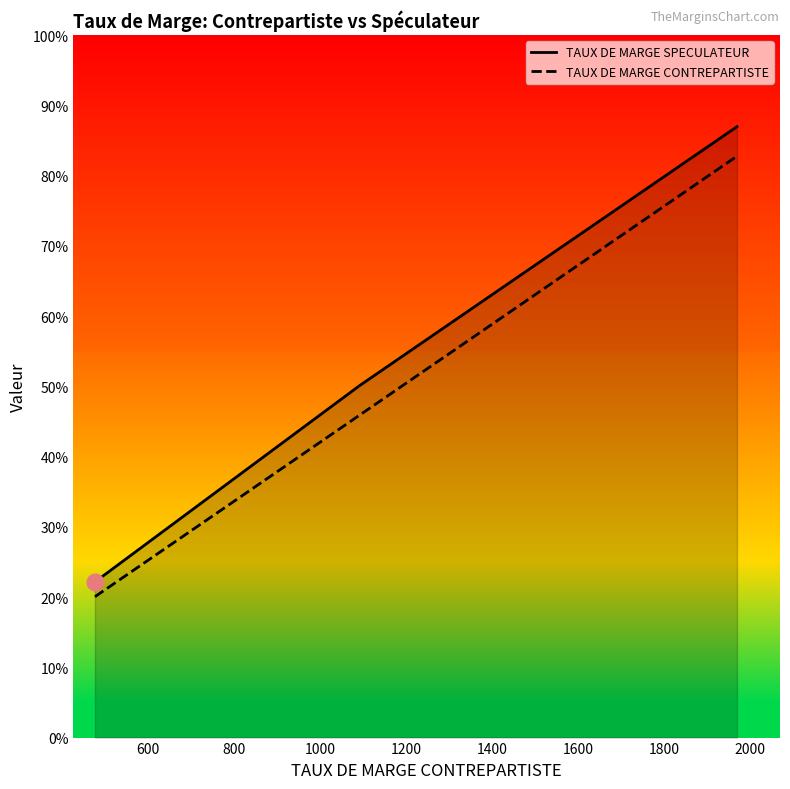

List the series in order of their overall mean, highest first.

TAUX DE MARGE SPECULATEUR, TAUX DE MARGE CONTREPARTISTE